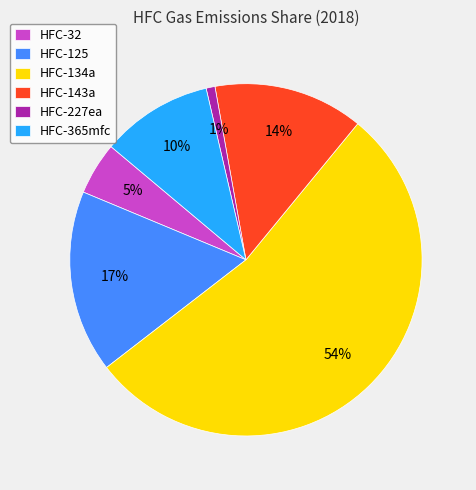

How many segments does this pie chart have?

6